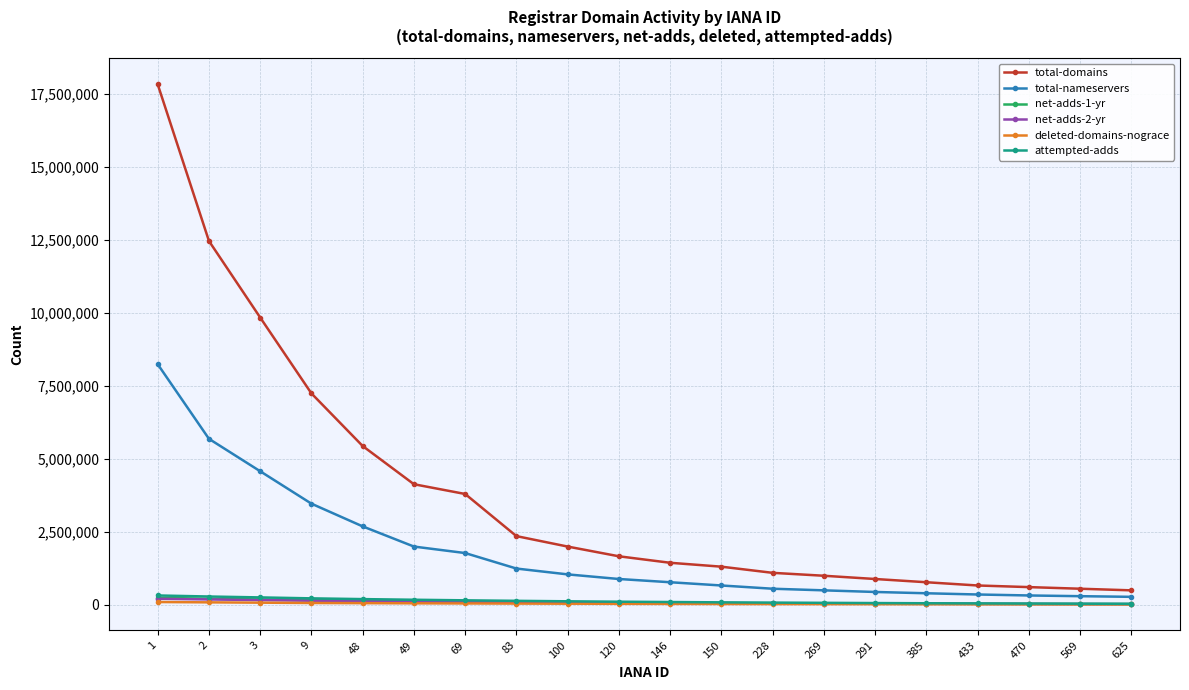

Between 69 and 385, which series saw the biggest shift?

total-domains